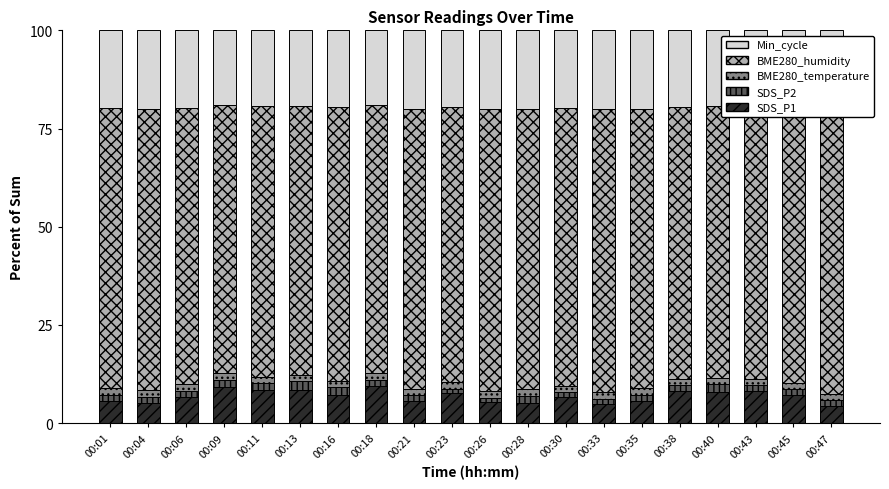

What is the sum of the Min_cycle values at 00:38 and 00:23?

39.0